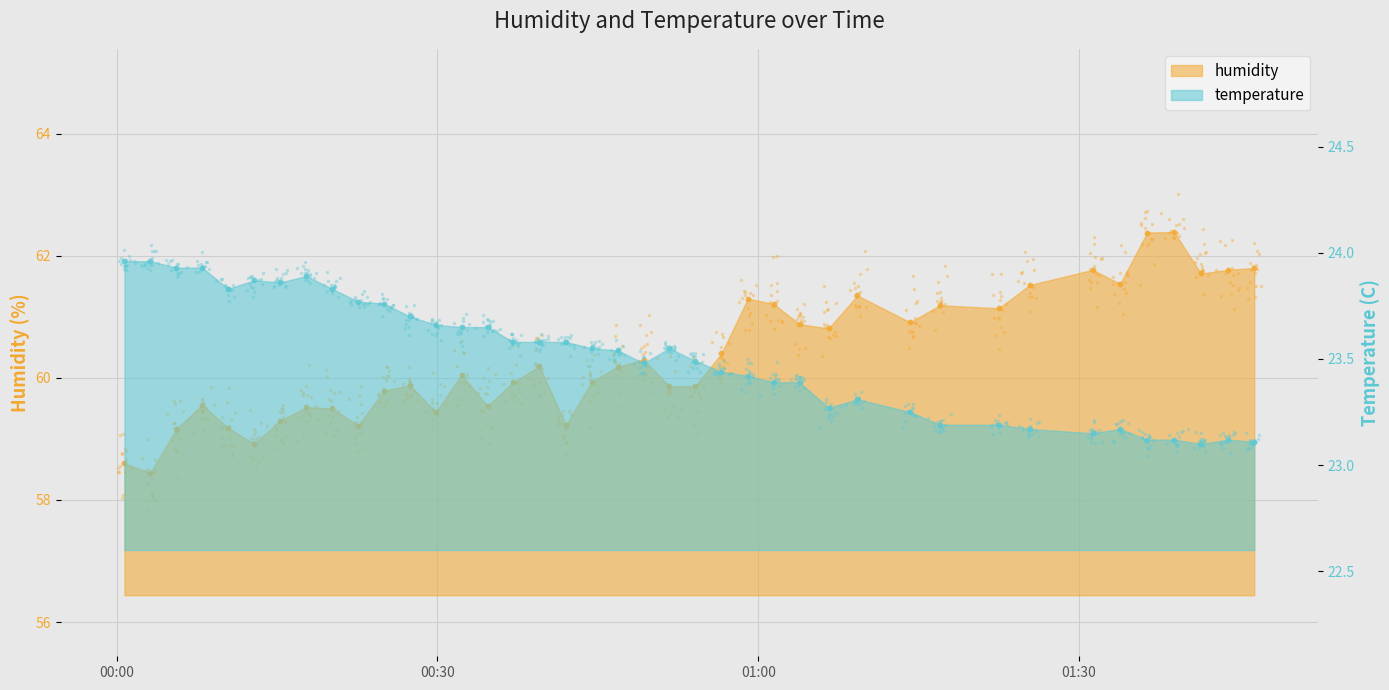

At how many categories does at least one series exceed 47?

40